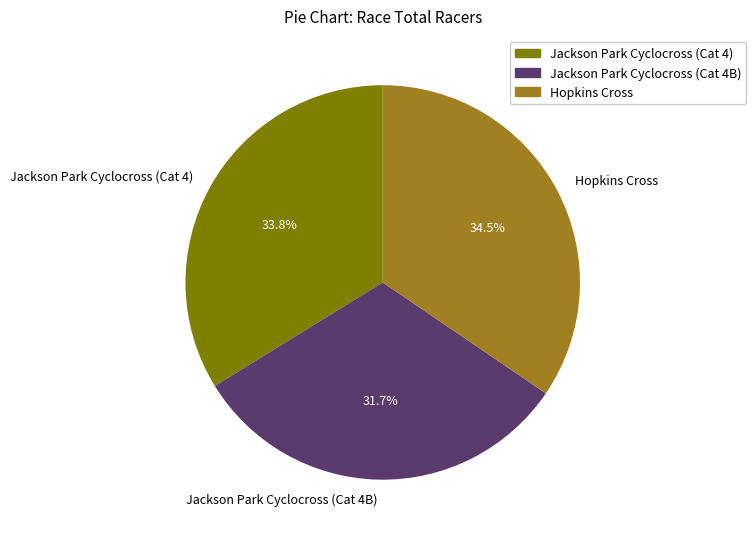

Which has a higher value, Jackson Park Cyclocross (Cat 4) or Jackson Park Cyclocross (Cat 4B)?

Jackson Park Cyclocross (Cat 4)